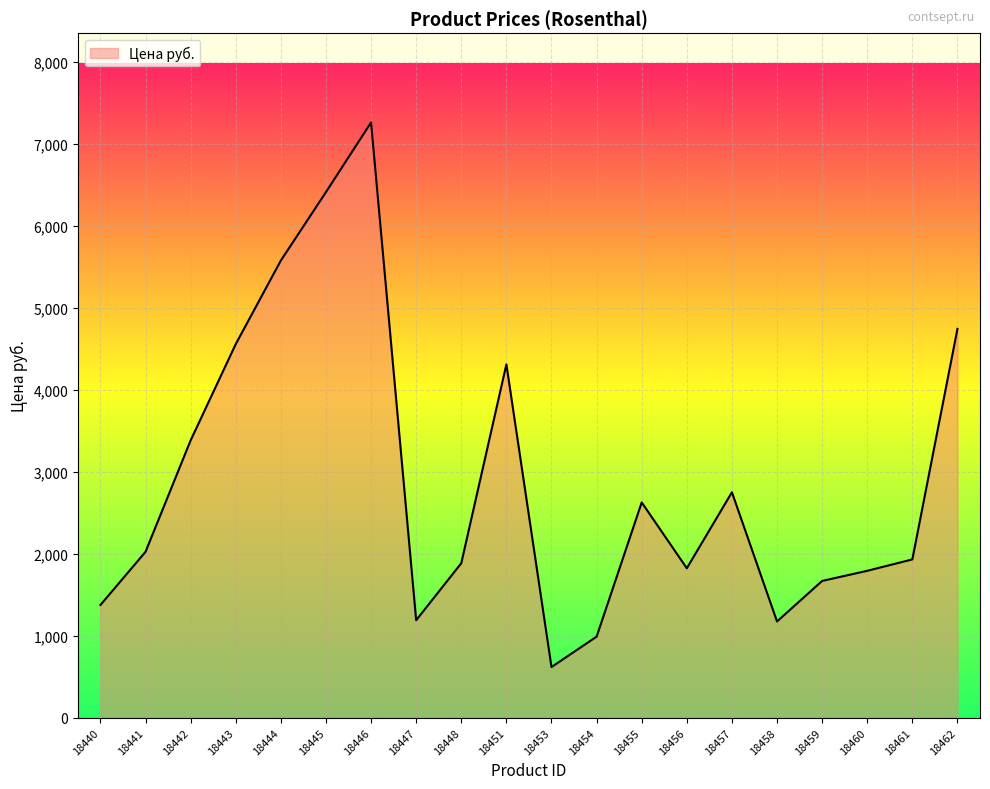

What is the change in value from 18455 to 18461?

-695.2